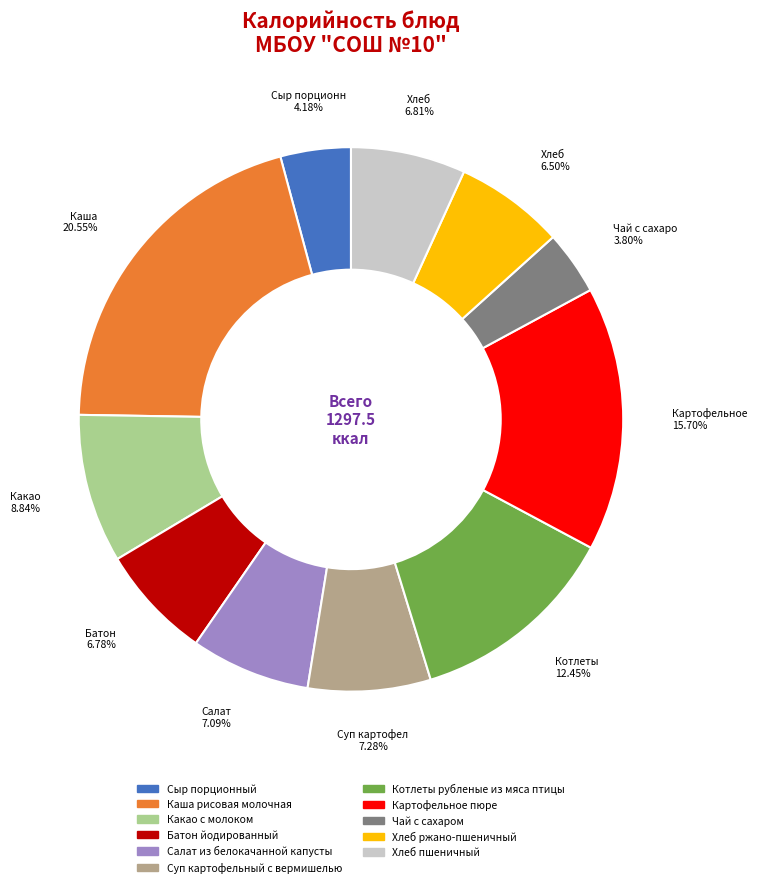

Is it true that Каша рисовая молочная is 21% of the pie?

True